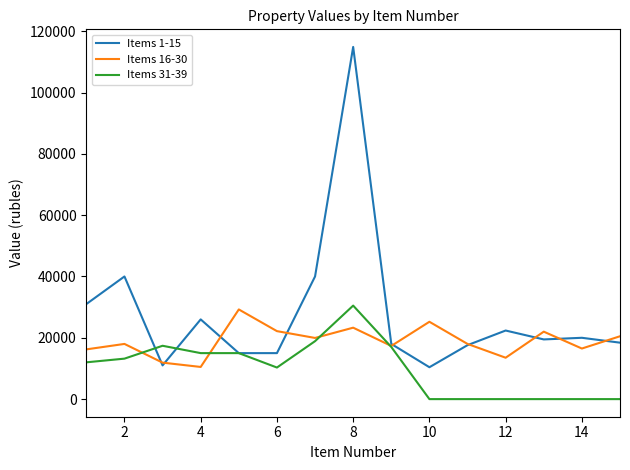

Which series has the widest spread of values?

Items 1-15